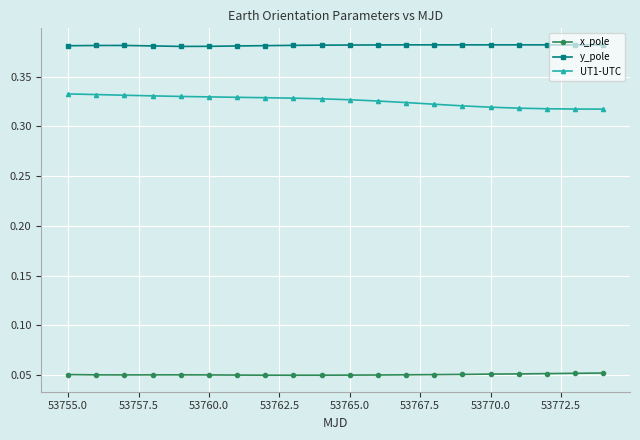

List the series in order of their overall mean, lowest first.

x_pole, UT1-UTC, y_pole